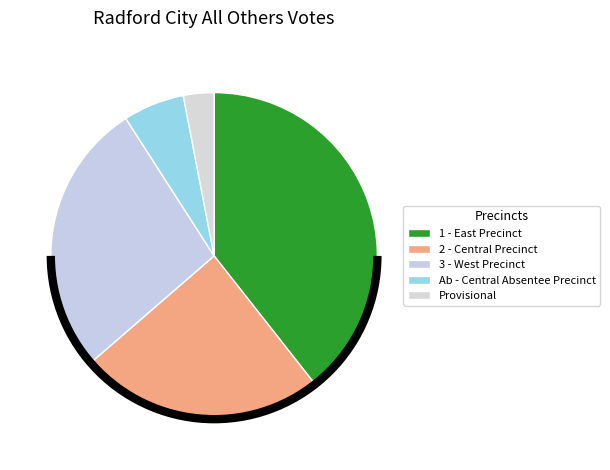

Approximately how many times larger is the value at 2 - Central Precinct compared to Ab - Central Absentee Precinct?

4.0